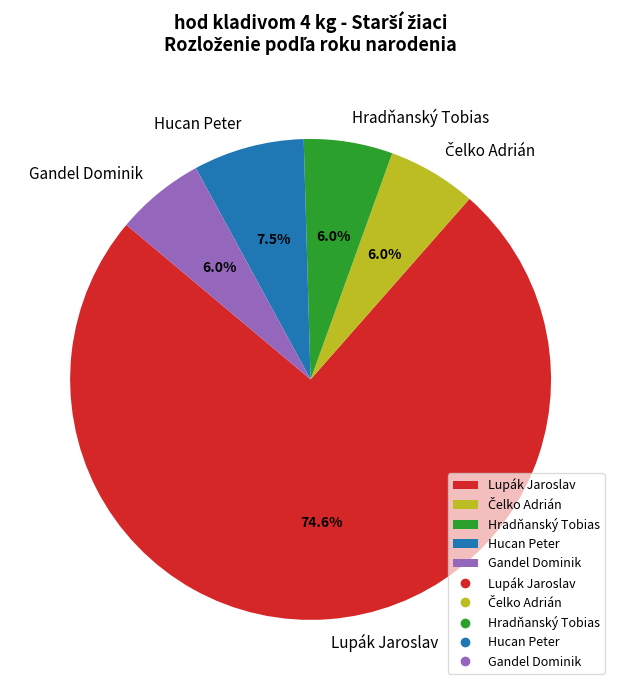

Which category accounts for the majority?

Lupák Jaroslav